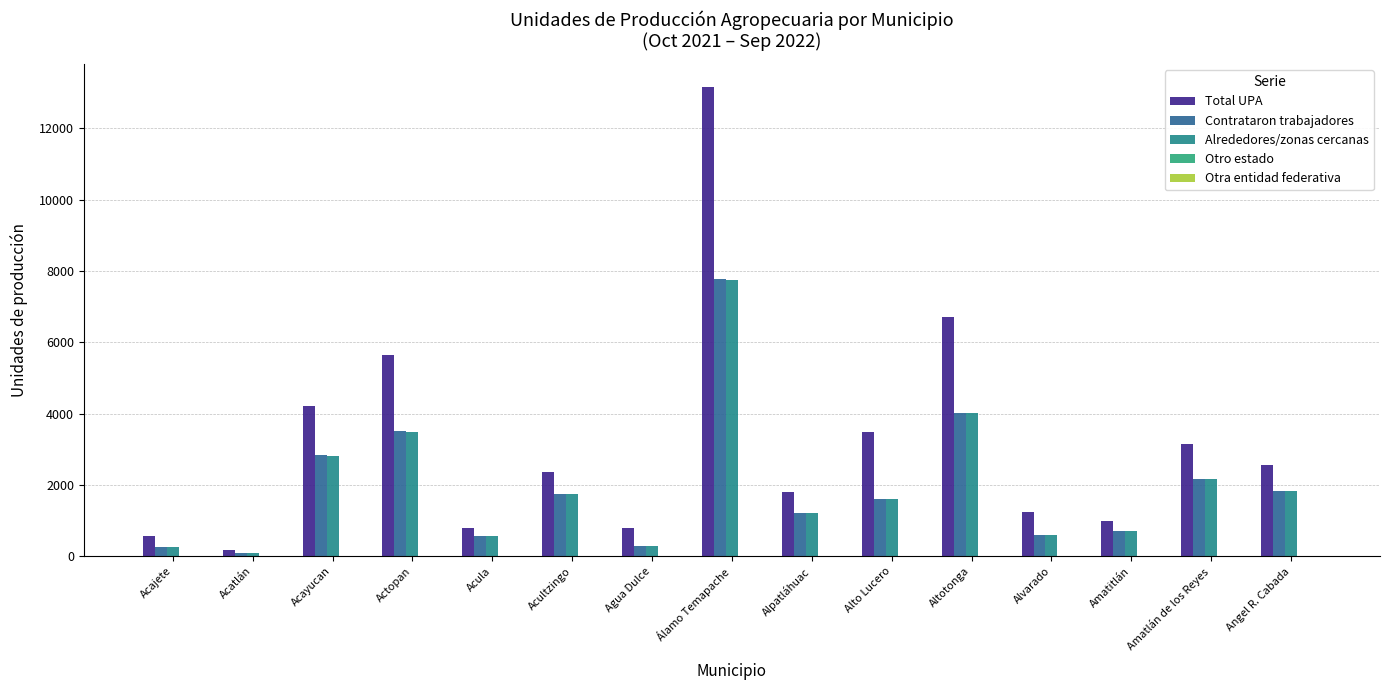

What is the difference between the maximum and second lowest values in the Otro estado series?

22